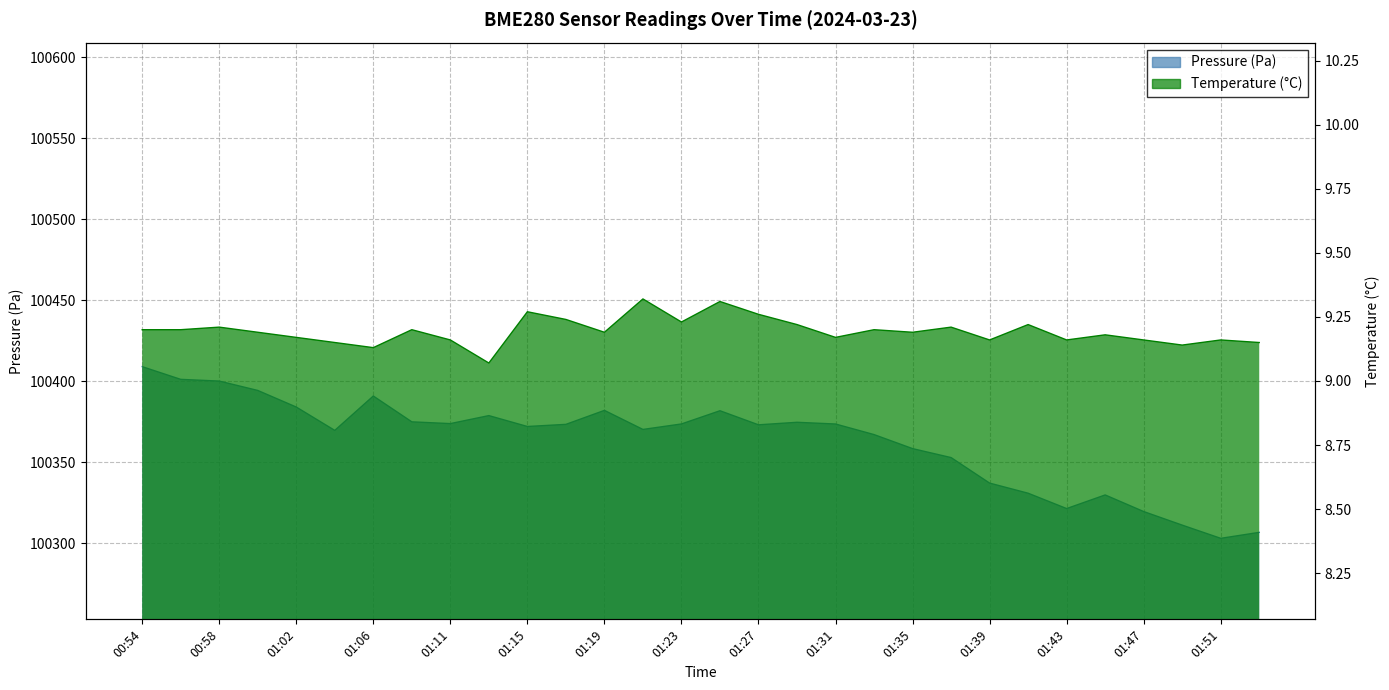

True or false: pressure and temperature cross at least once.

False